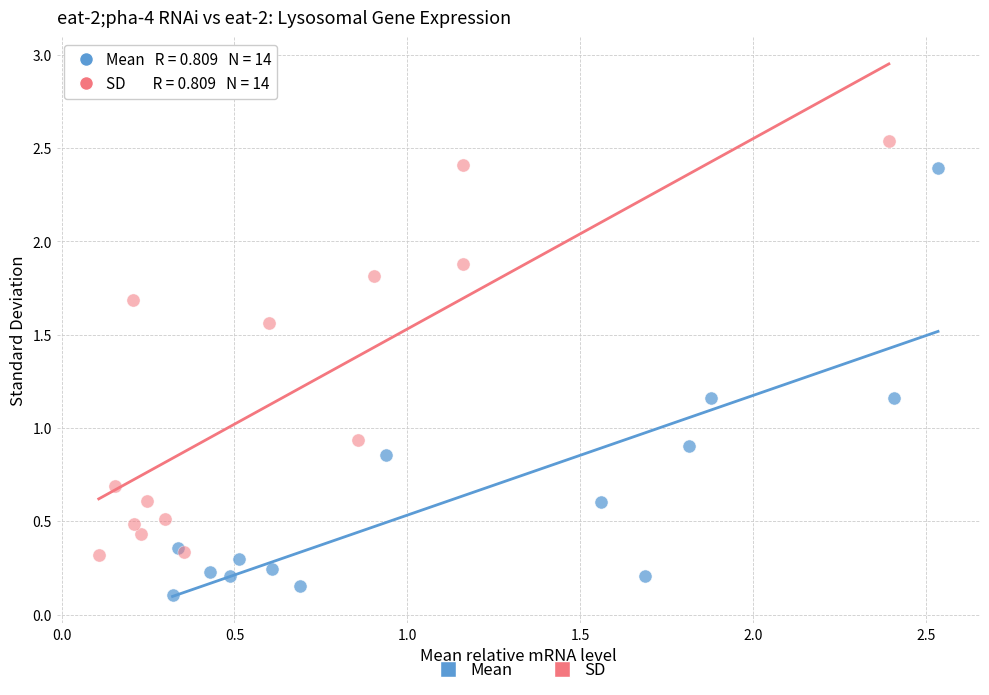

Which series has the widest spread of Y values?

Mean